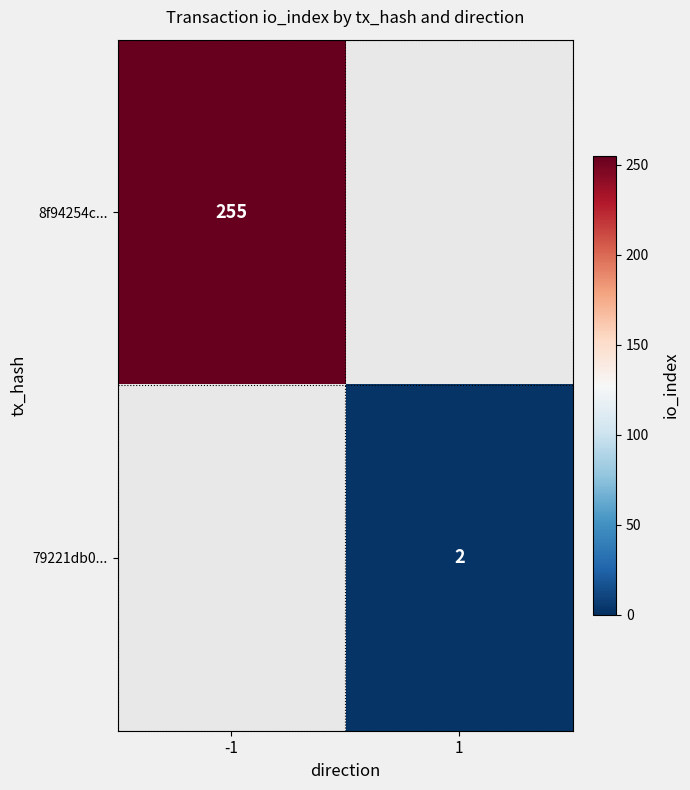

What is the minimum value shown in the chart?

2.0